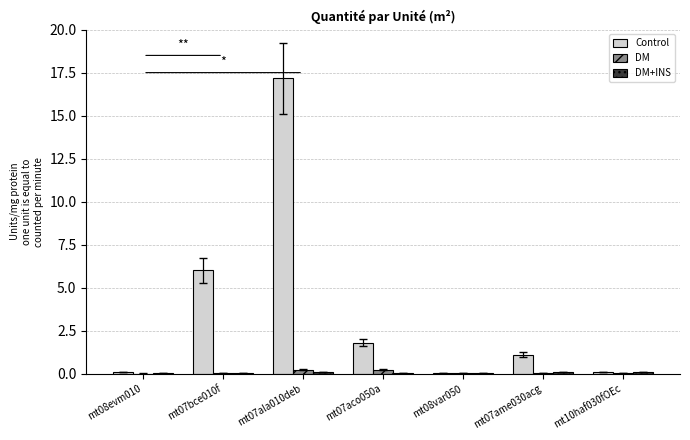

Which series has the largest total across all categories?

Control